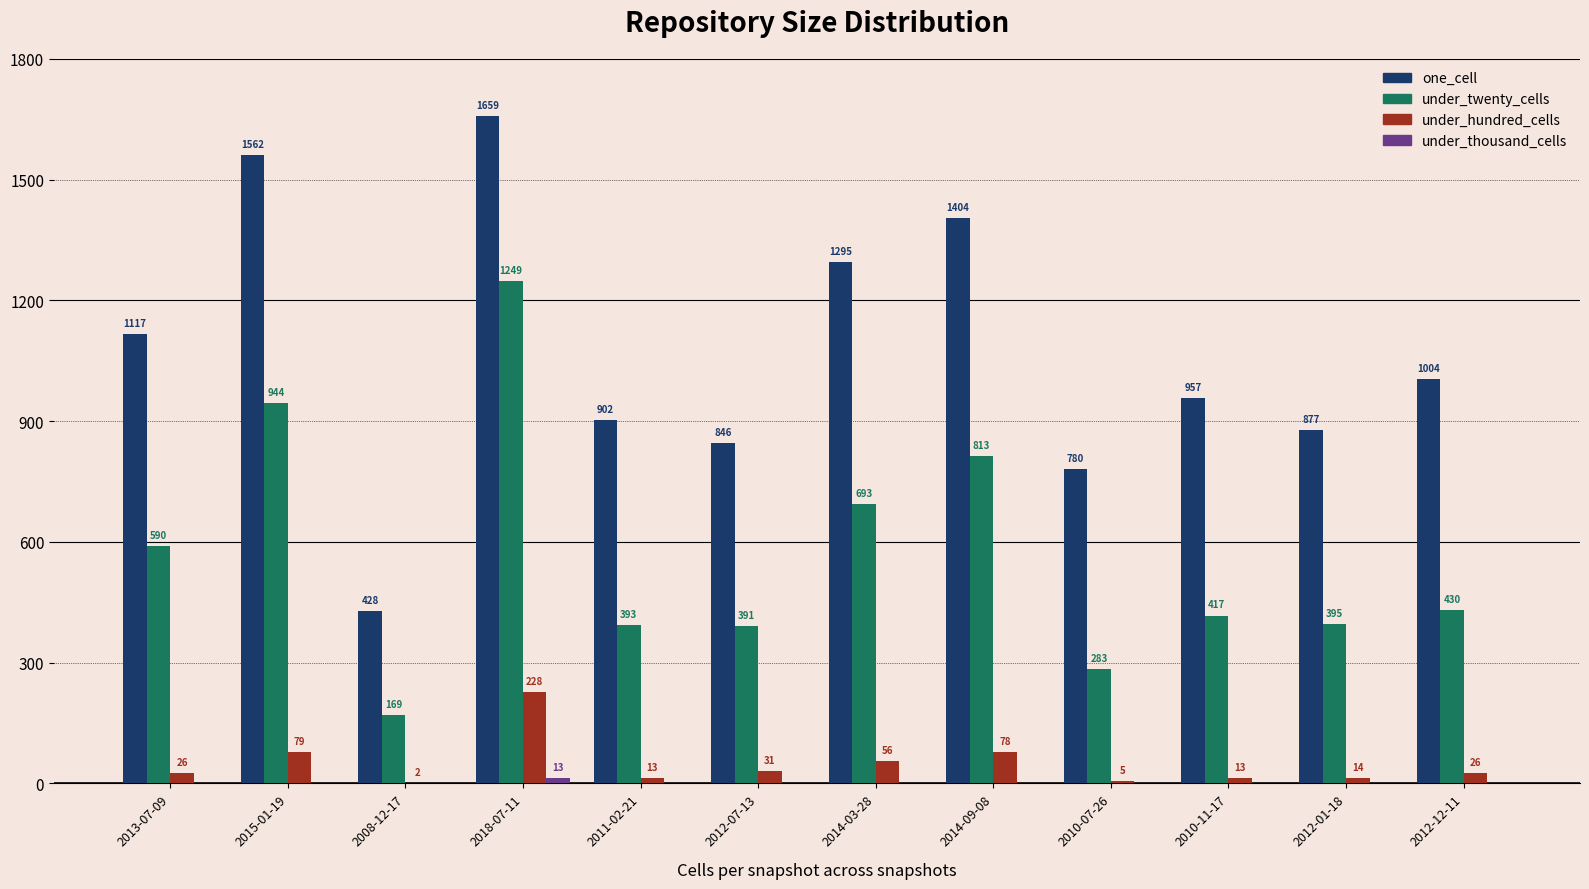

True or false: under_twenty_cells has a value of 393 at 2011-02-21.

True